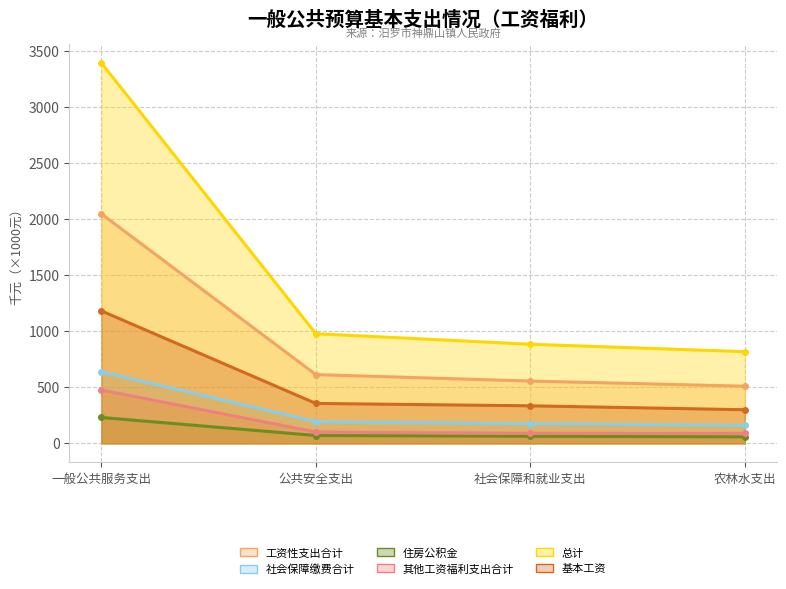

What is the average value of the 住房公积金 series?

105.6